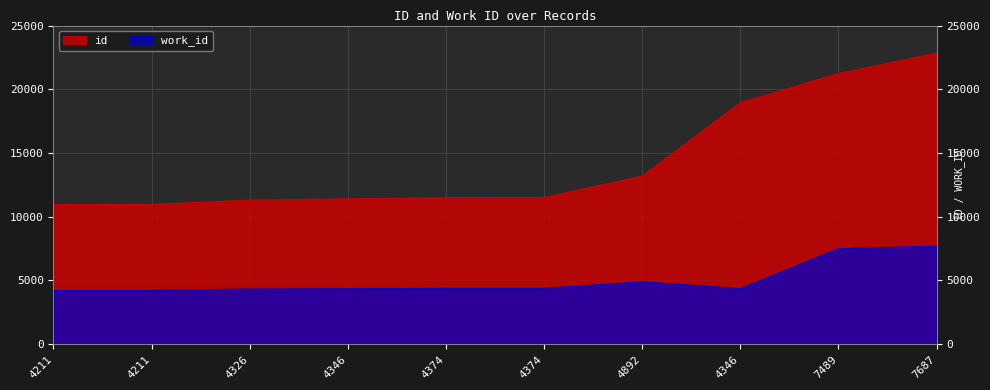

Does the chart display data point markers on the line(s)?

No